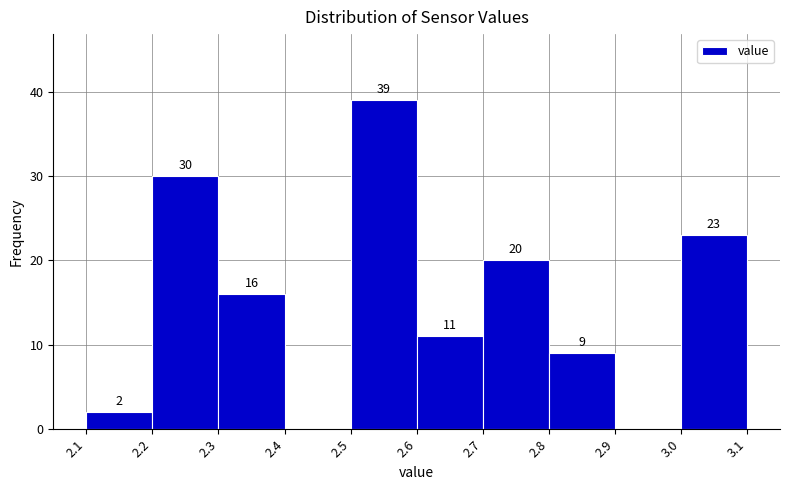

Which range on the x-axis has the tallest bar?

2.5 to 2.6